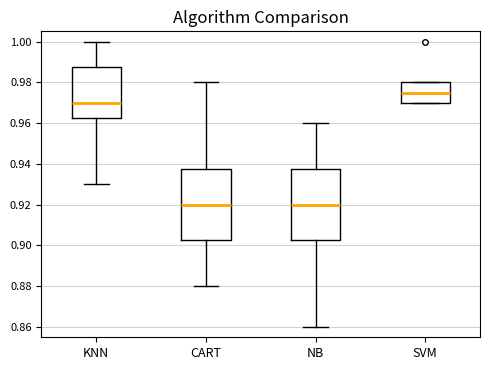

Reading left to right, read every box against the y-axis: the position of its median line, the range the box covers, and the ends of its whiskers. The values are not printed on the chart, so give them approximately, as read against the axis.

KNN: median 0.970, box 0.962 to 0.988, whiskers 0.930 to 1.000
CART: median 0.920, box 0.902 to 0.938, whiskers 0.880 to 0.980
NB: median 0.920, box 0.902 to 0.938, whiskers 0.860 to 0.960
SVM: median 0.976, box 0.970 to 0.980, whiskers 0.970 to 0.980